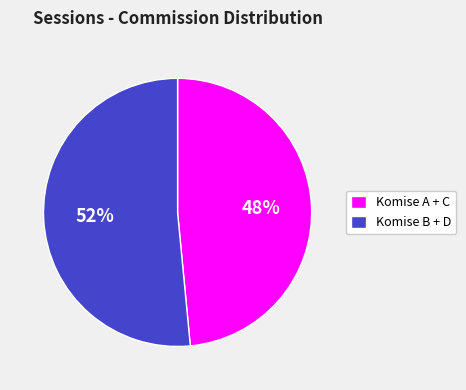

Is there a majority slice in this chart?

Yes